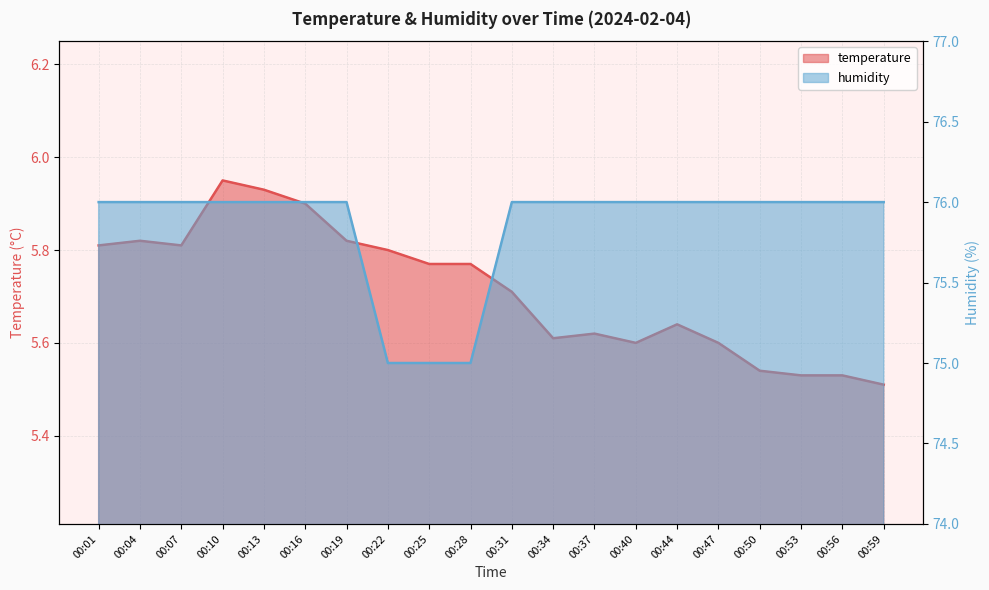

True or false: humidity and temperature intersect in this chart.

False